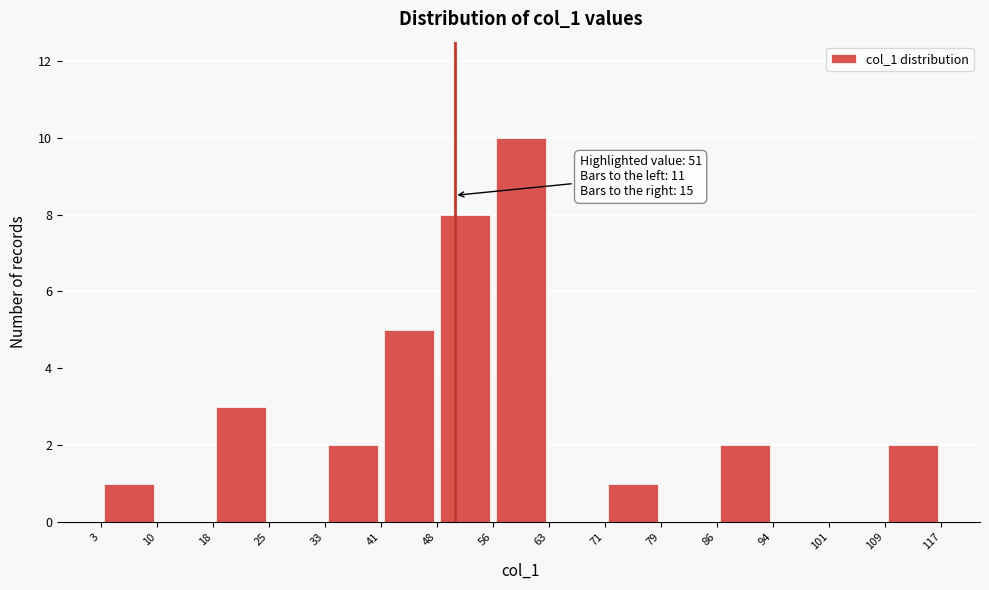

Which range on the x-axis has the tallest bar?

56 to 63